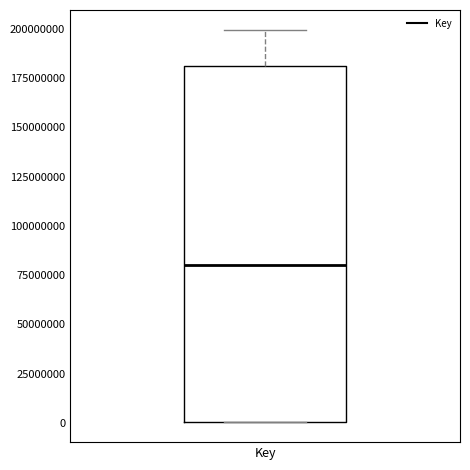

Where is the upper edge of the box for Key on the y-axis? The values are not printed on the chart, so give them approximately, as read against the axis.

180000000